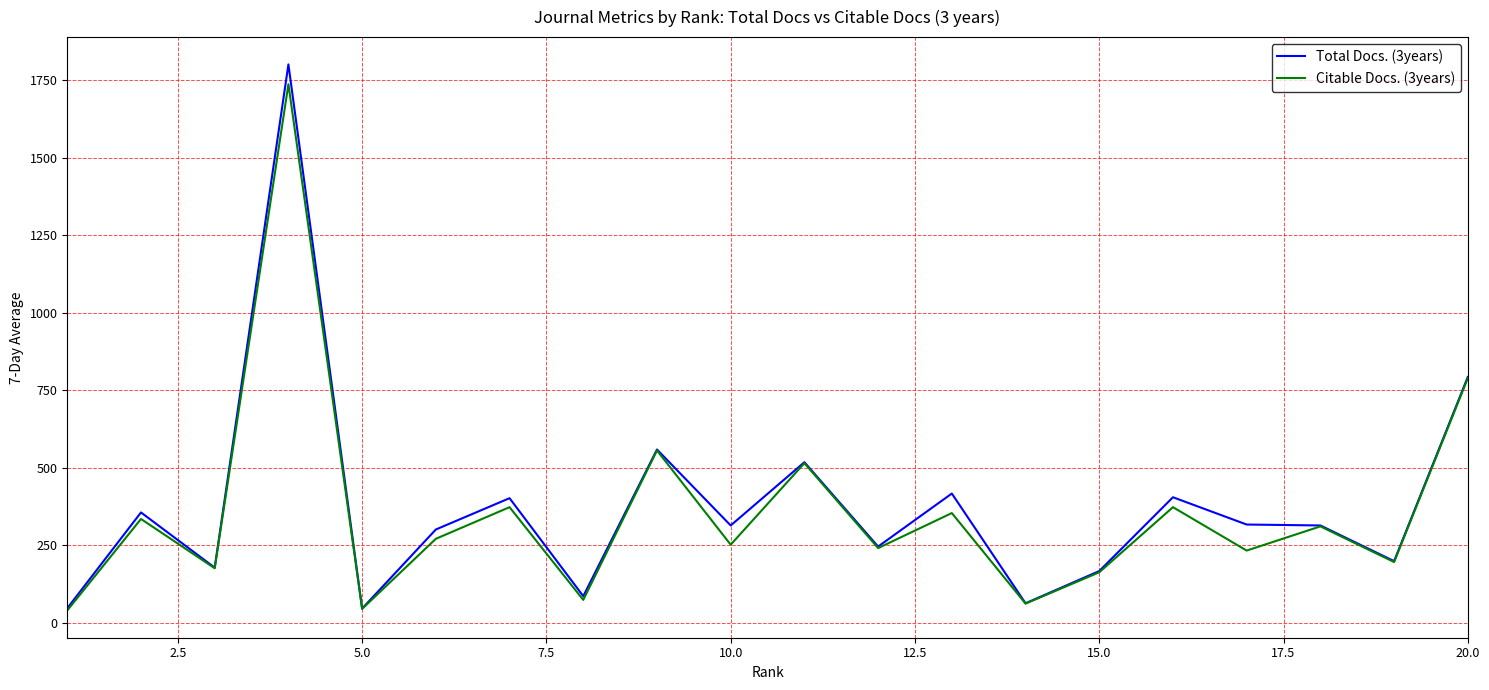

Which series has the widest spread of values?

Total Docs. (3years)